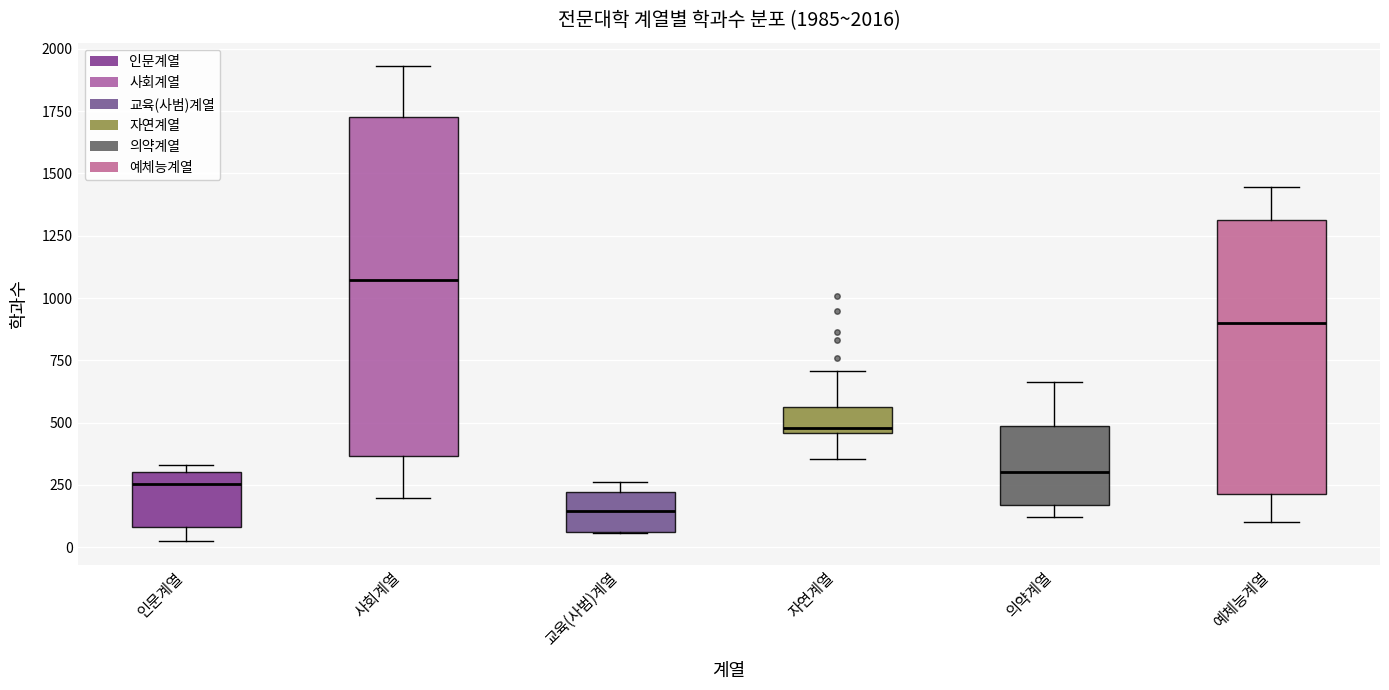

Which box has the highest median line?

사회계열